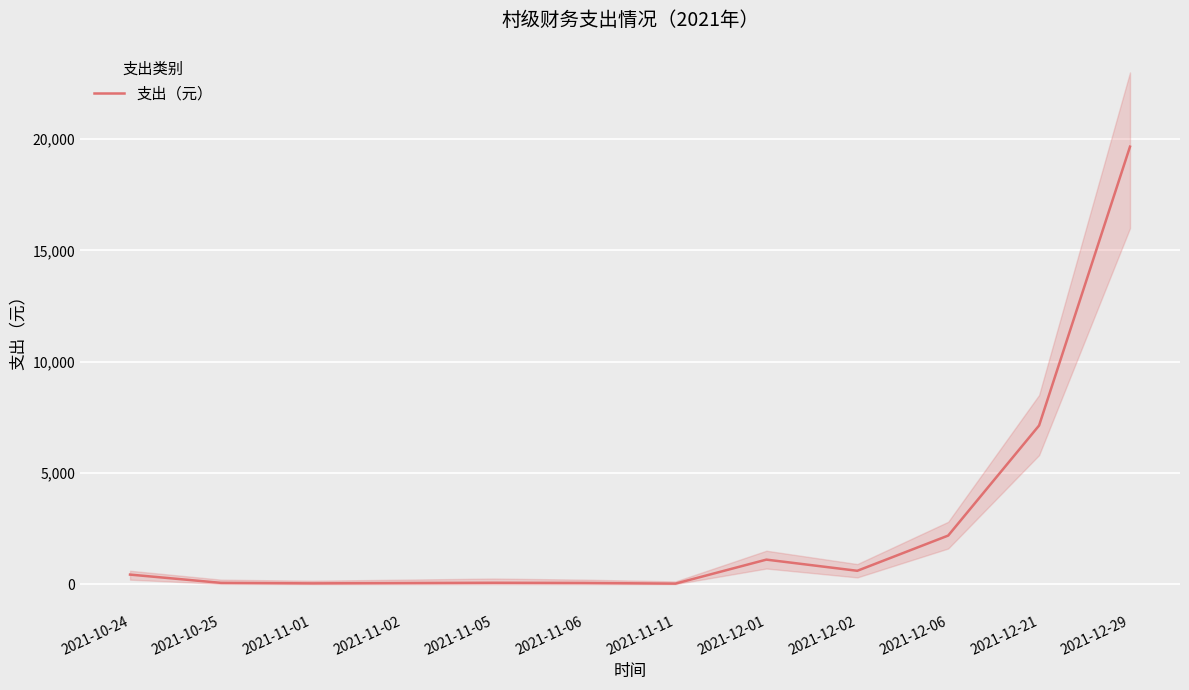

How many lines are shown in the chart?

1